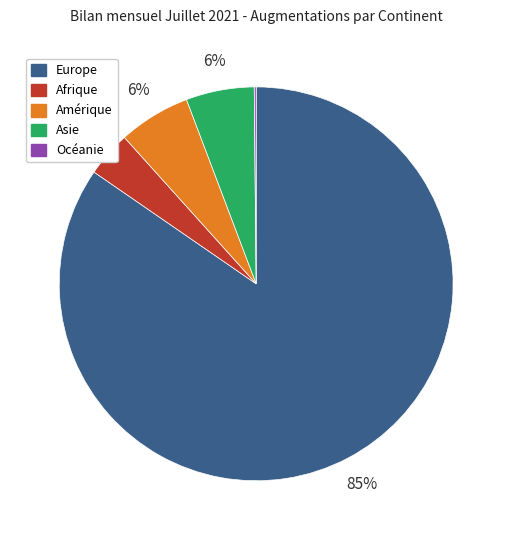

True or false: Asie accounts for 6% of the total.

True